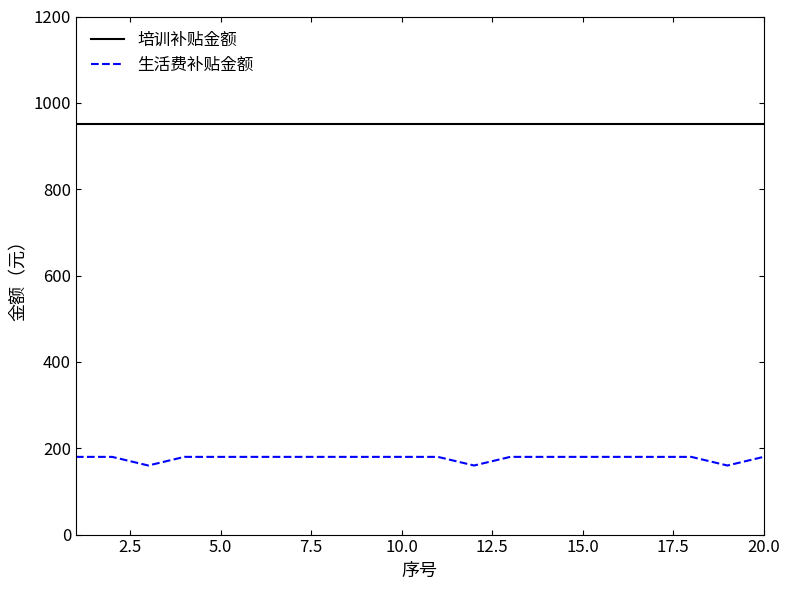

What is the minimum value shown in the chart?

160